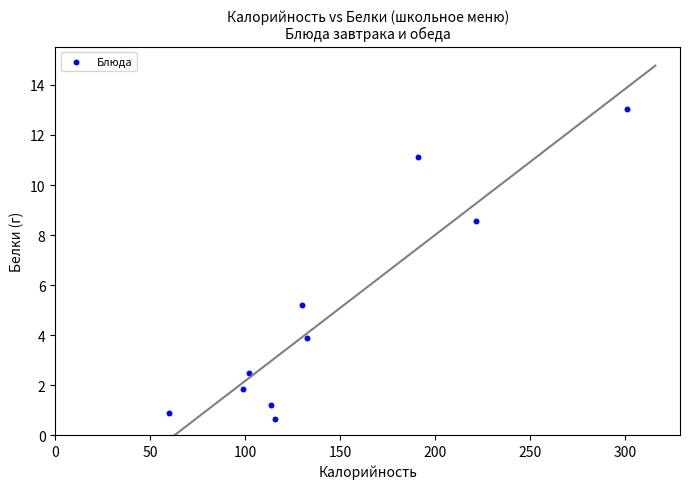

What Y value in the scatter plot is closest to 6?

5.2